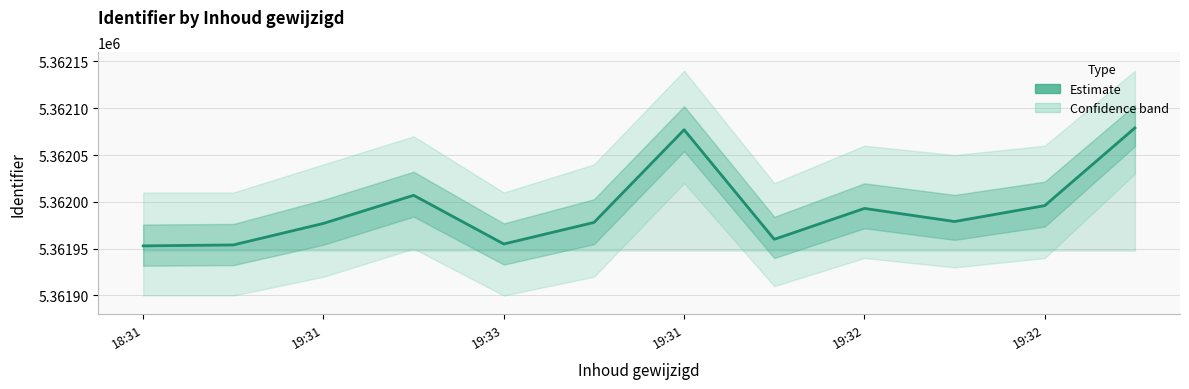

Reading right to left, transcribe all the data shown in this chart.

5362079	5361996	5361979	5361993	5361960	5362077	5361978	5361955	5362007	5361977	5361954	5361953